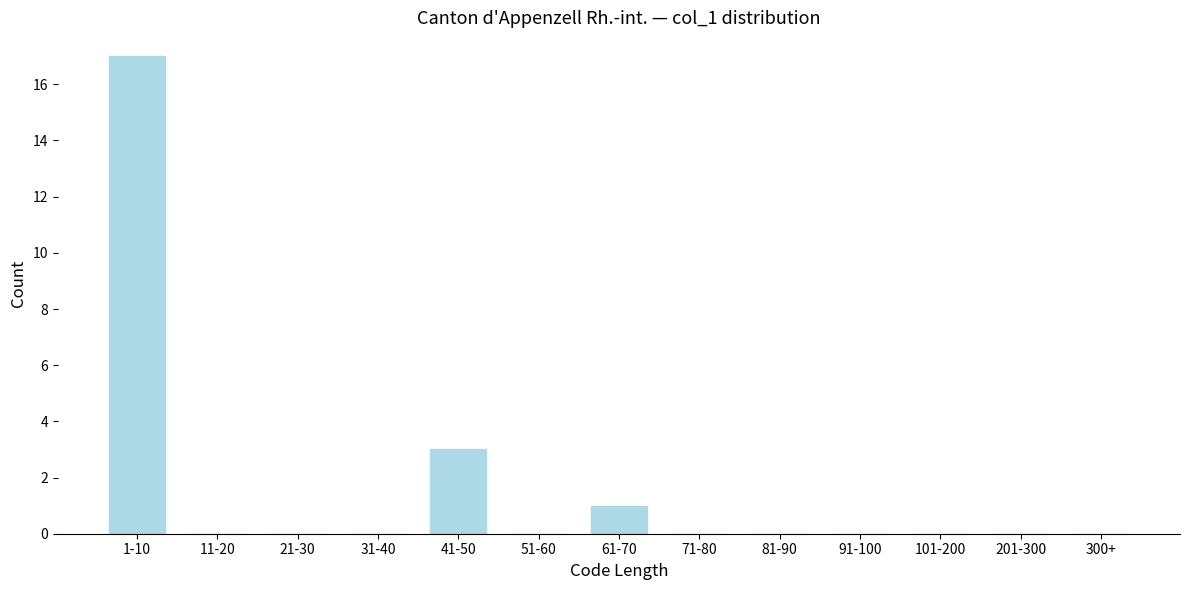

Reading right to left, what are all the values shown in this chart?

300+=0	201-300=0	101-200=0	91-100=0	81-90=0	71-80=0	61-70=1	51-60=0	41-50=3	31-40=0	21-30=0	11-20=0	1-10=17